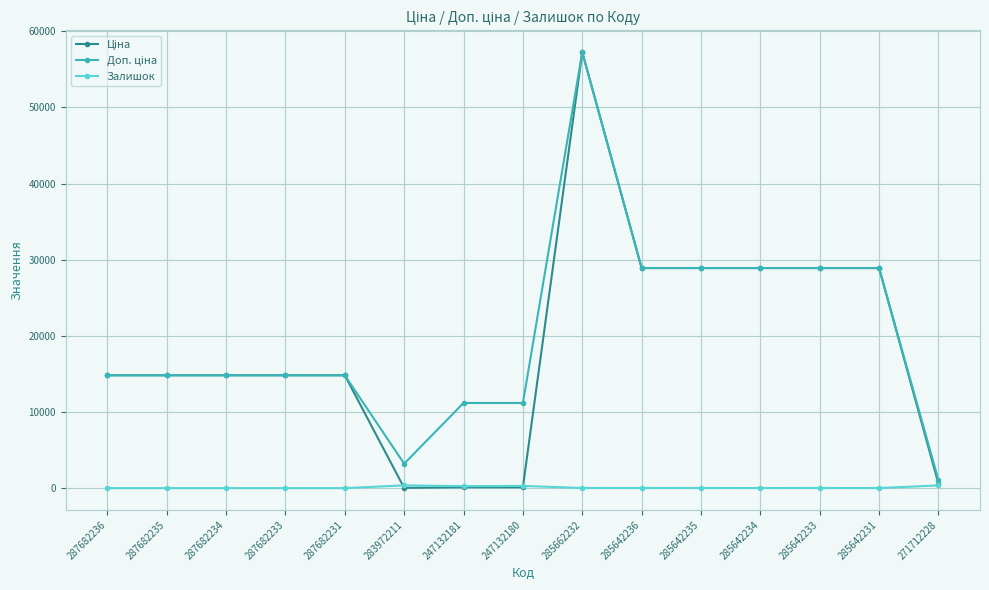

True or false: Залишок has more than 1 interior local peaks.

True